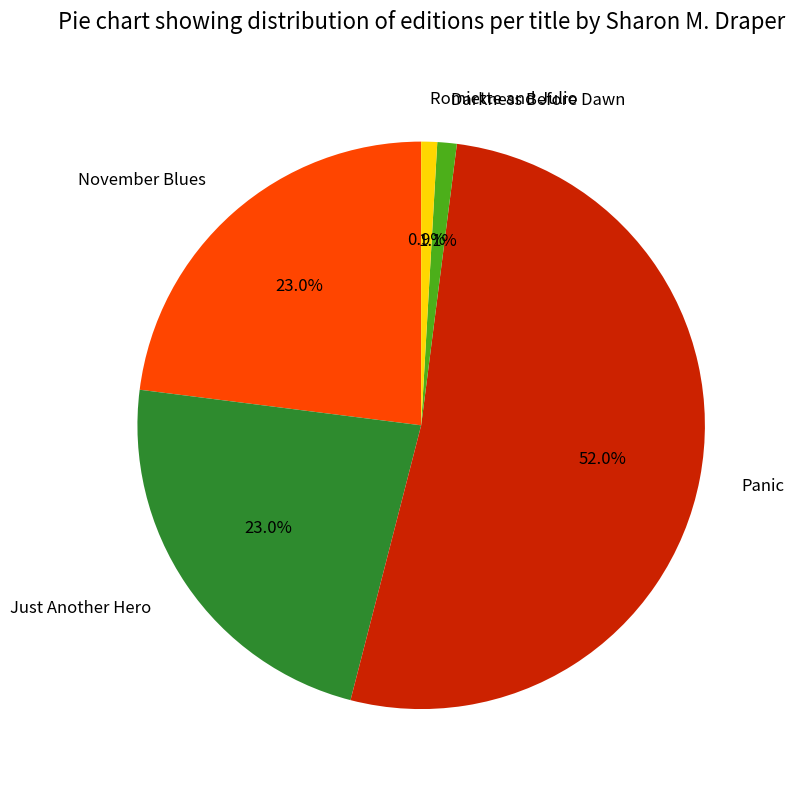

To the nearest percent, what is the difference between the largest and smallest slice percentages?

51%